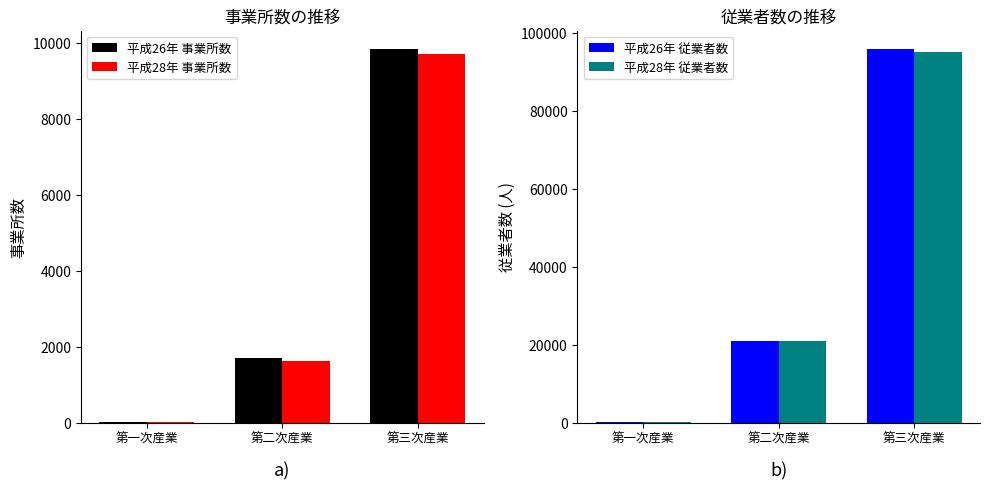

How many data points in 平成26年 事業所数 are less than 1695?

1